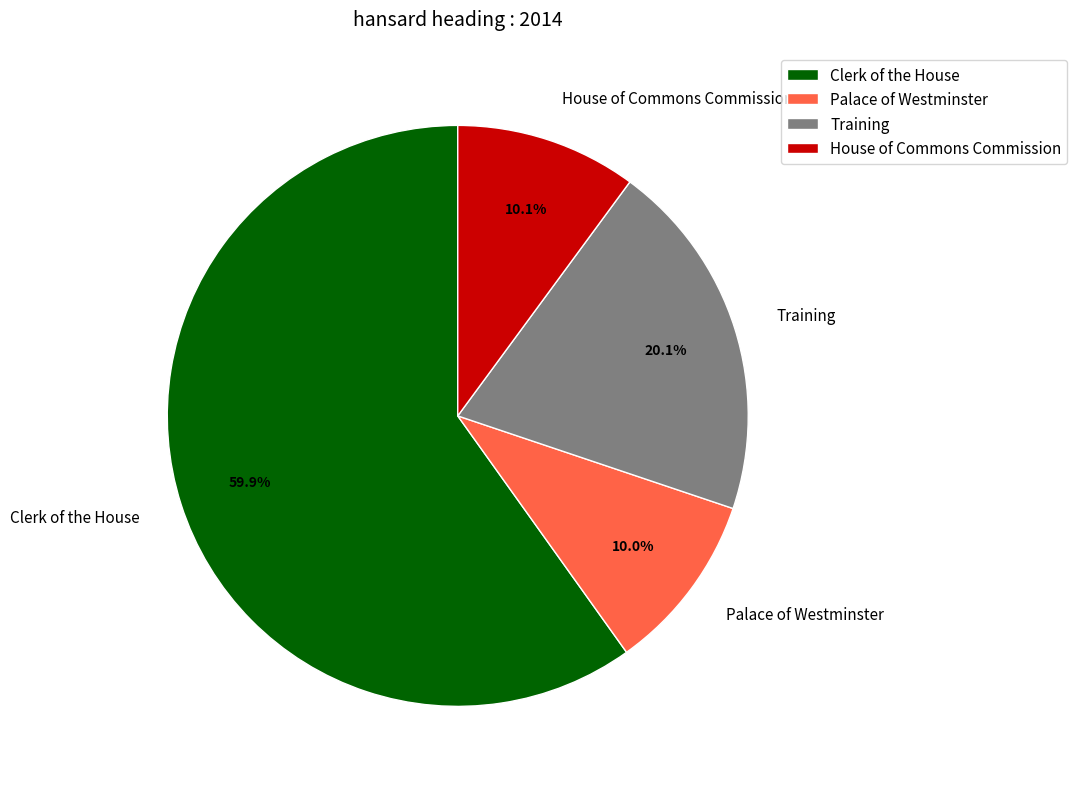

Do Clerk of the House and Palace of Westminster together represent more than half of the pie?

Yes